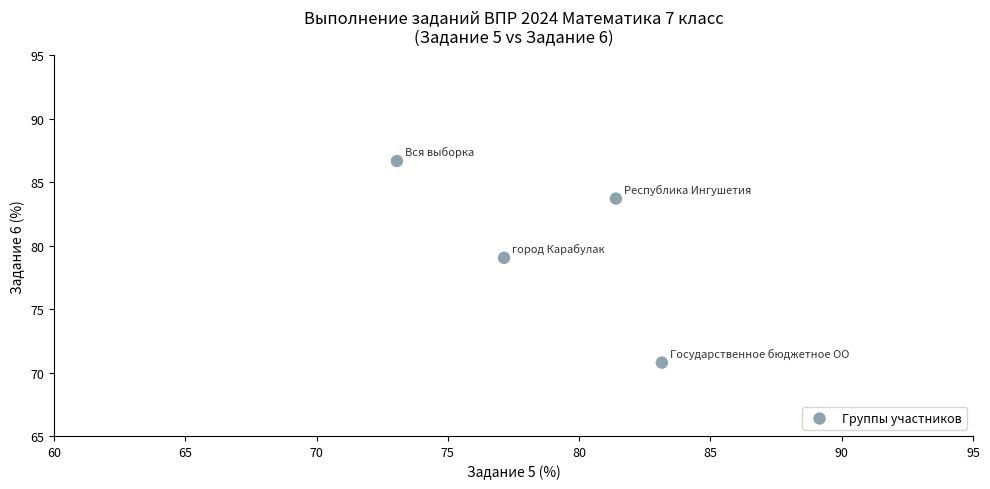

What is the average X value?

78.7